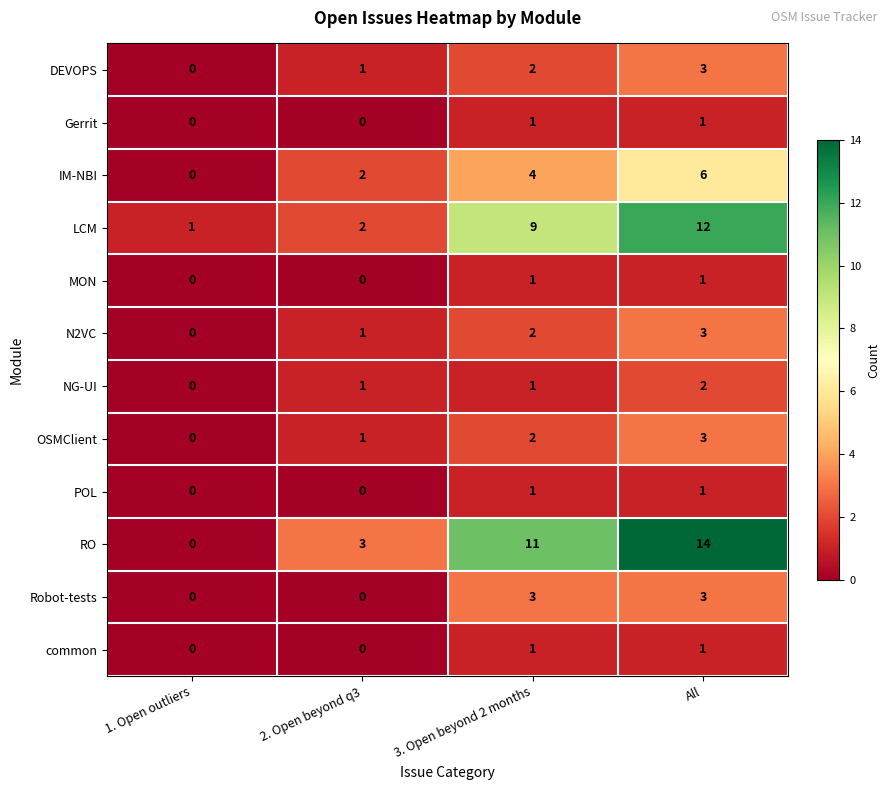

How many distinct data groups are displayed?

12